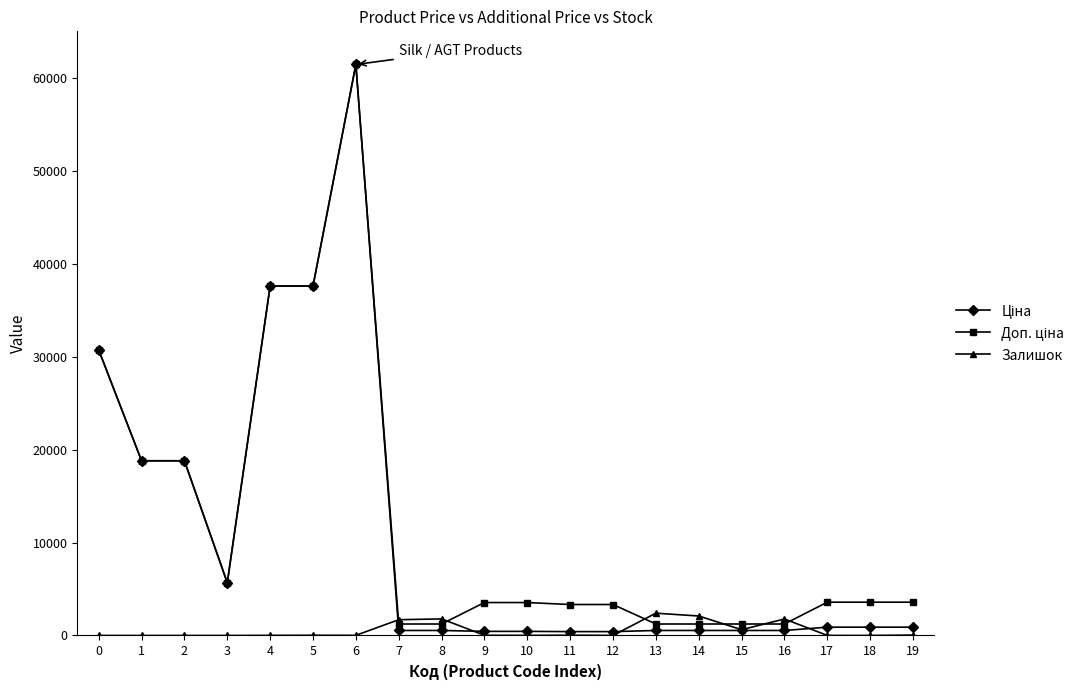

True or false: Залишок has more than 2 points higher than both neighbors.

True